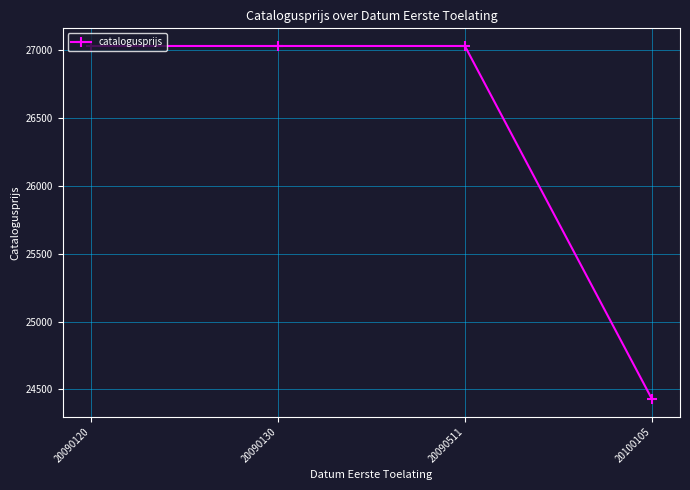

How many data points are less than 27033?

1